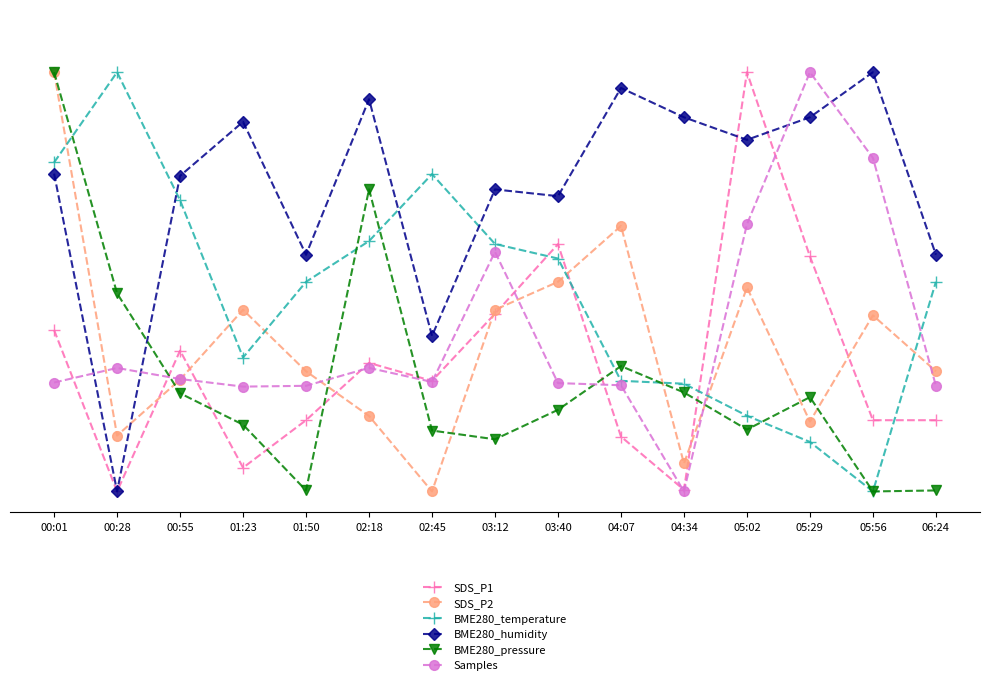

Where is the first local maximum for BME280_humidity?

01:23